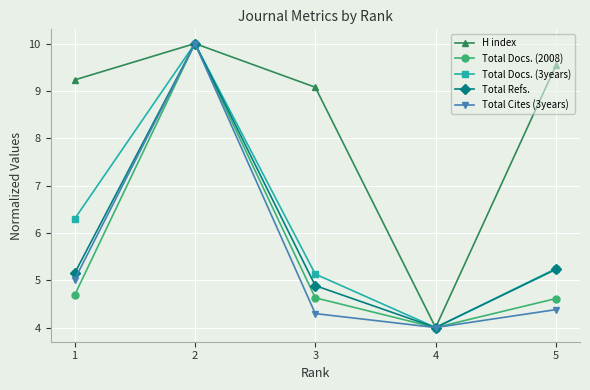

True or false: Total Docs. (2008) has a value of 6.7 at 5.

False